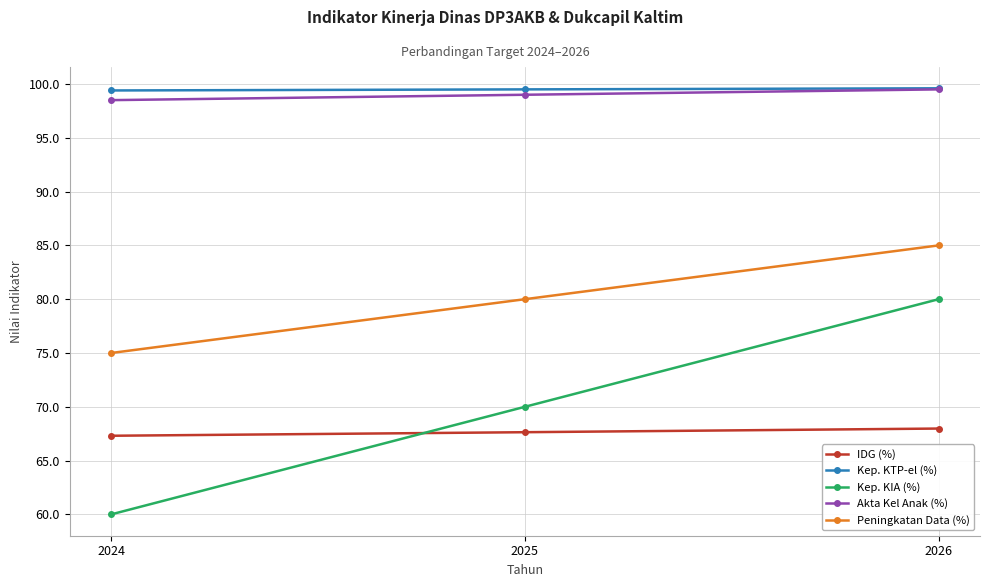

Read the Peningkatan Data (%) value at 2025.

80.0